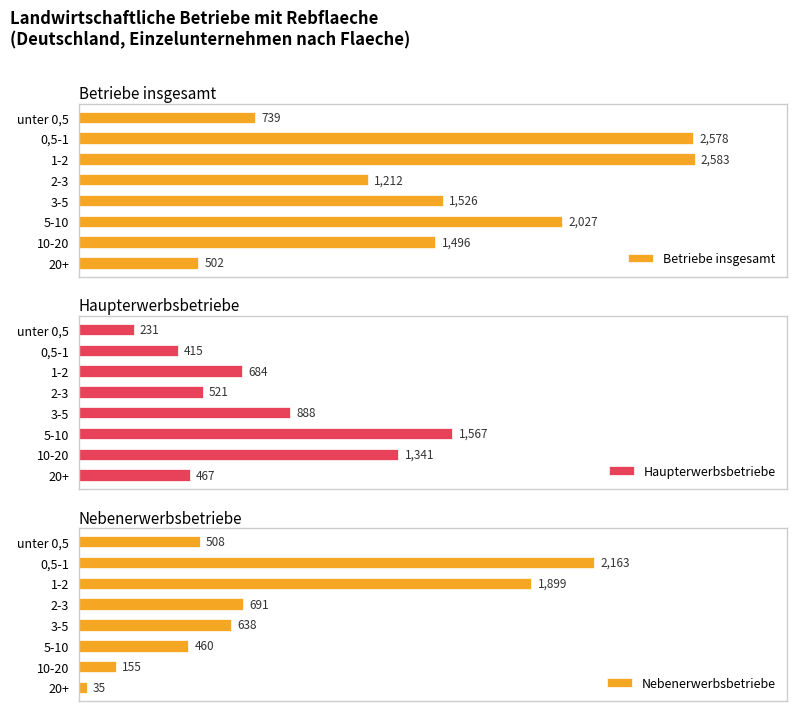

At which label is Nebenerwerbsbetriebe closest to 1099?

2-3